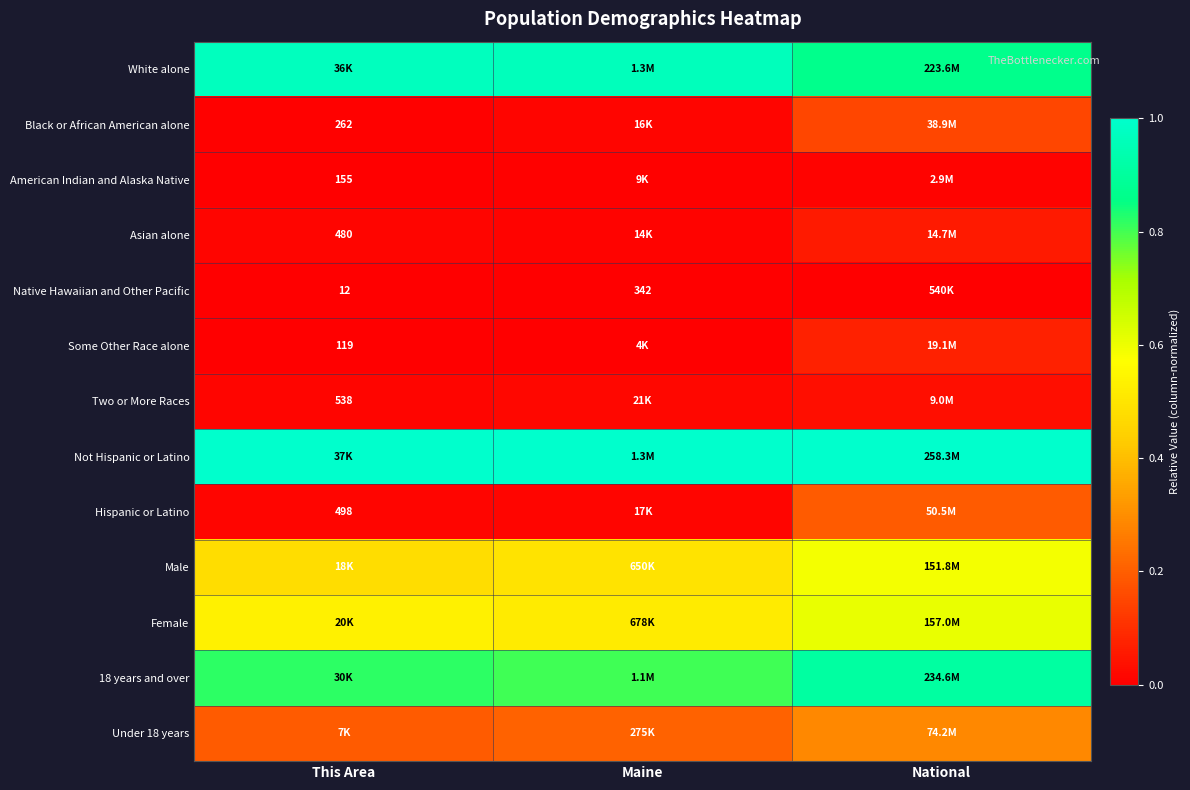

Which category has the lowest value in the Native Hawaiian and Other Pacific series?

This Area